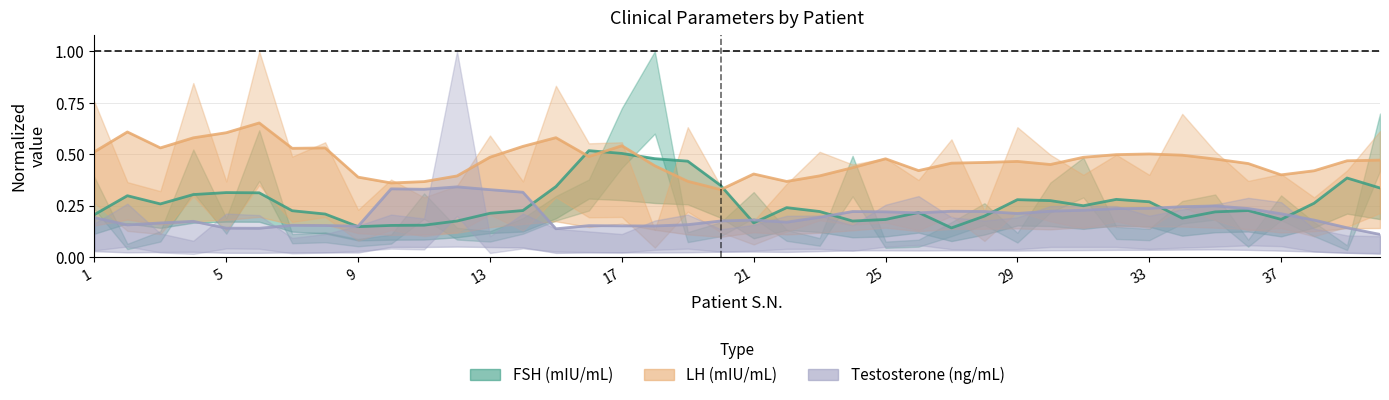

Is this an area chart (filled region under the line)?

No